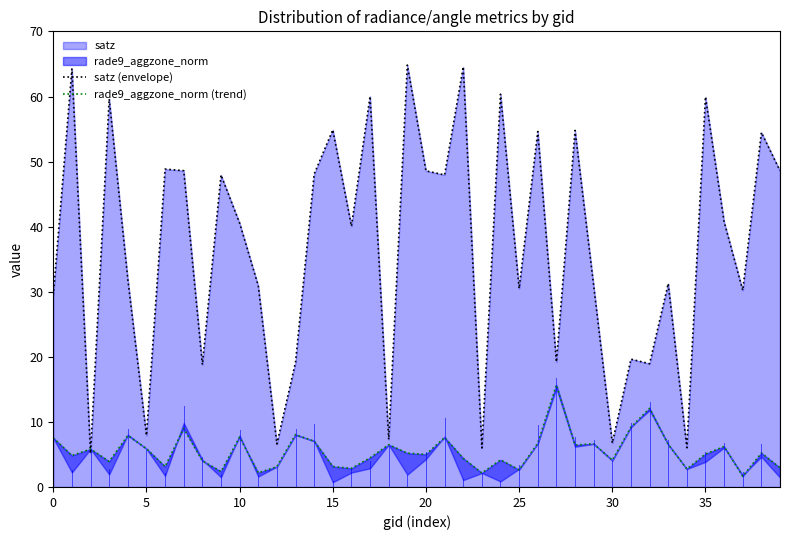

Rank the series at 13 from lowest to highest value.

rade9_aggzone_norm (trend), satz (envelope)